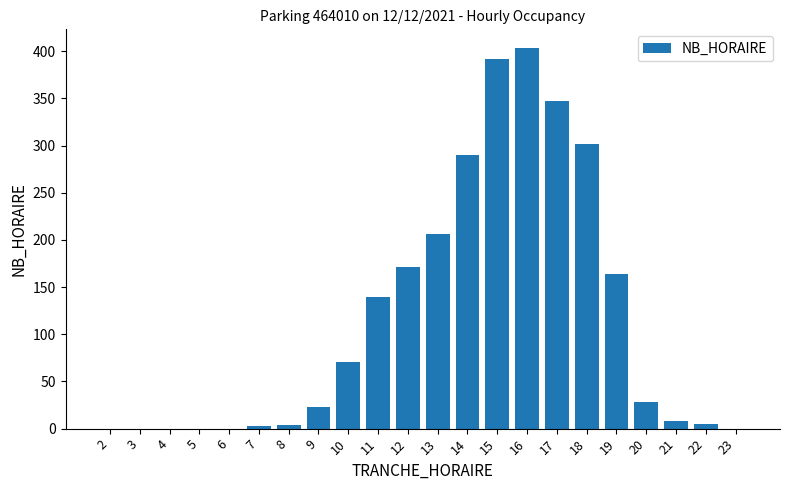

What is the ratio of the value at 11 to the value at 20?

5.0